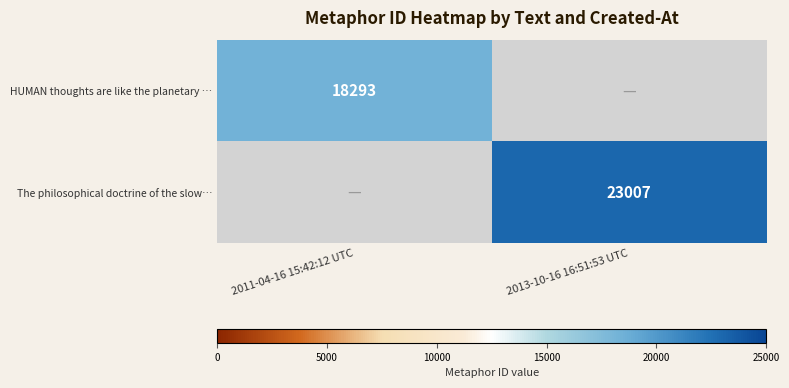

Is the value of HUMAN thoughts are like the planetary … at 2011-04-16 15:42:12 UTC greater than the value of The philosophical doctrine of the slow… at 2013-10-16 16:51:53 UTC?

No